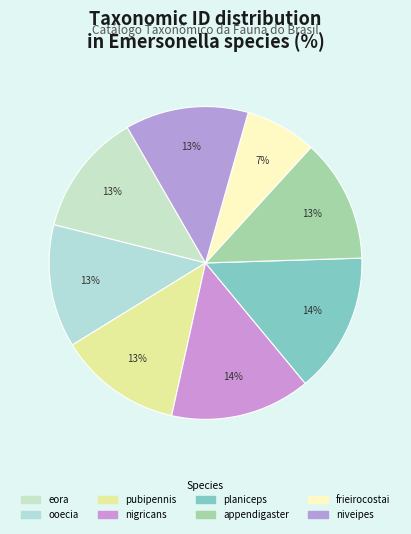

Rank the categories by value from highest to lowest.

Emersonella planiceps, Emersonella nigricans, Emersonella pubipennis, Emersonella appendigaster, Emersonella eora, Emersonella niveipes, Emersonella ooecia, Emersonella frieirocostai